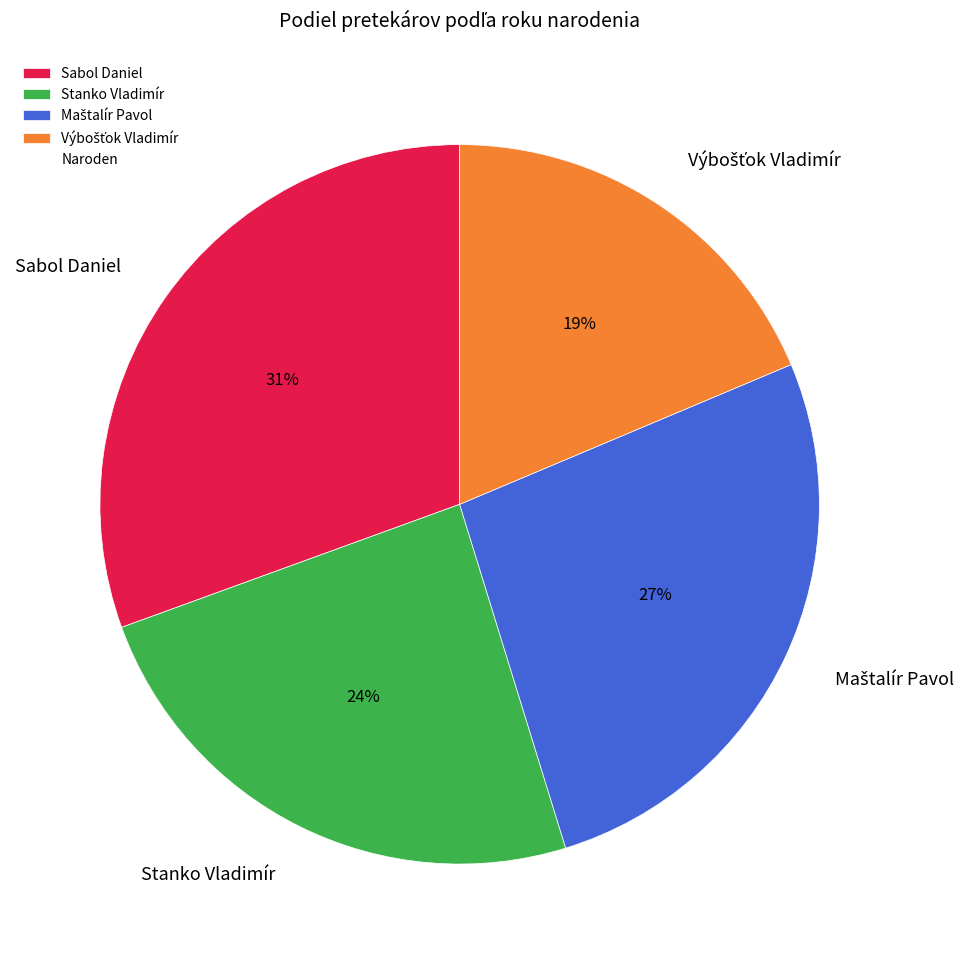

Between Sabol Daniel and Stanko Vladimír, which is larger?

Sabol Daniel